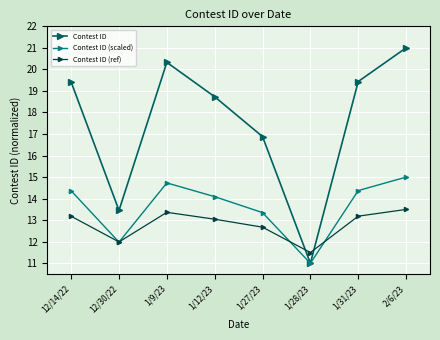

At which label does Contest ID (scaled) first exceed 14?

12/14/22